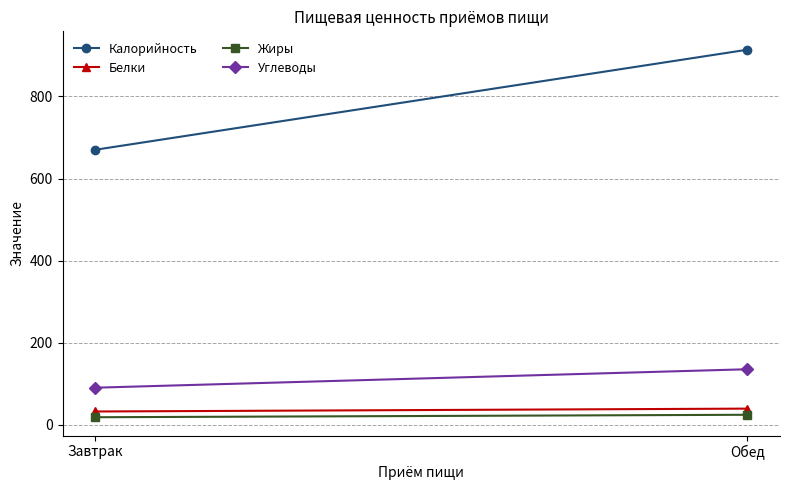

What is the difference between the maximum and minimum values in the Жиры series?

6